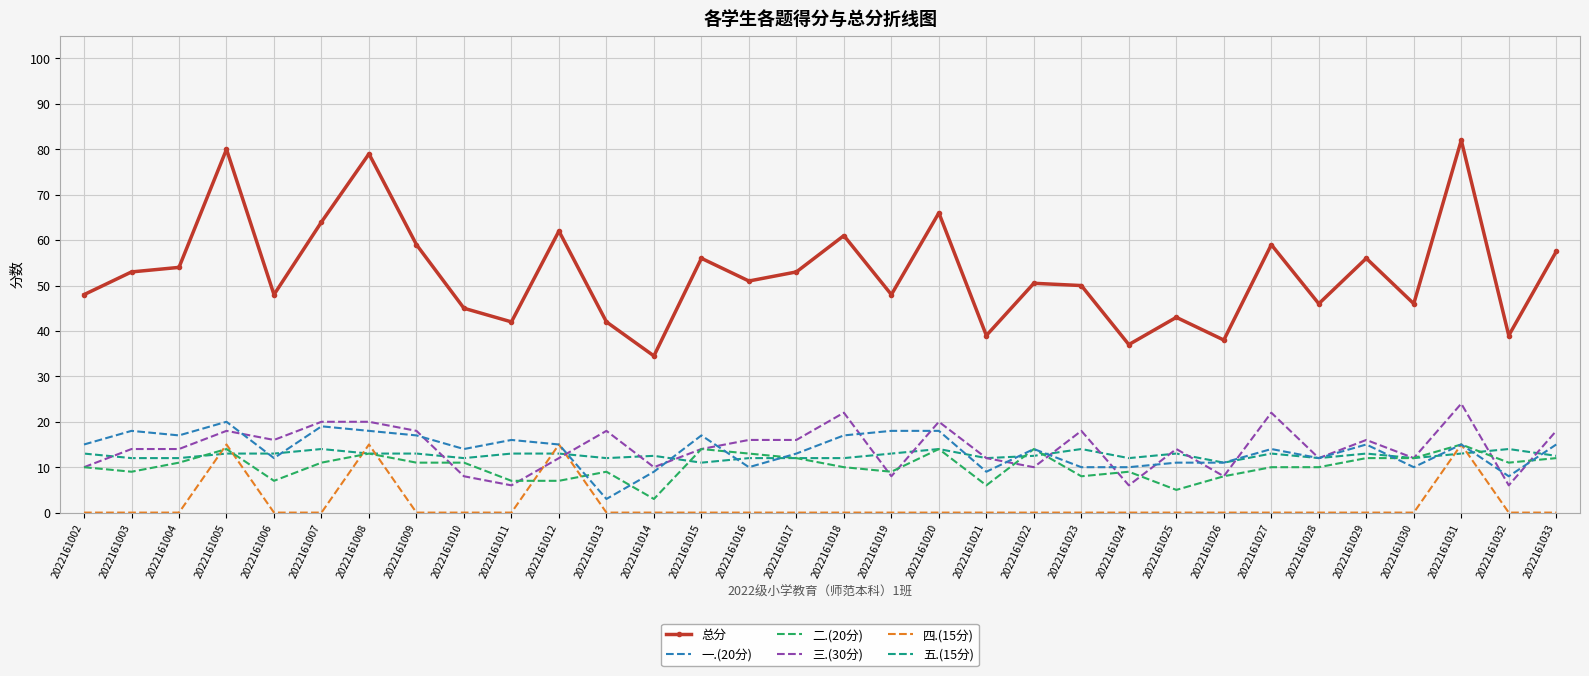

Reading left to right, extract all data points from this chart.

总分: 48.0	53.0	54.0	80.0	48.0	64.0	79.0	59.0	45.0	42.0	62.0	42.0	34.5	56.0	51.0	53.0	61.0	48.0	66.0	39.0	50.5	50.0	37.0	43.0	38.0	59.0	46.0	56.0	46.0	82.0	39.0	57.5
一.(20分): 15.0	18.0	17.0	20.0	12.0	19.0	18.0	17.0	14.0	16.0	15.0	3.0	9.0	17.0	10.0	13.0	17.0	18.0	18.0	9.0	14.0	10.0	10.0	11.0	11.0	14.0	12.0	15.0	10.0	15.0	8.0	15.0
二.(20分): 10.0	9.0	11.0	14.0	7.0	11.0	13.0	11.0	11.0	7.0	7.0	9.0	3.0	14.0	13.0	12.0	10.0	9.0	14.0	6.0	14.0	8.0	9.0	5.0	8.0	10.0	10.0	12.0	12.0	15.0	11.0	12.0
三.(30分): 10.0	14.0	14.0	18.0	16.0	20.0	20.0	18.0	8.0	6.0	12.0	18.0	10.0	14.0	16.0	16.0	22.0	8.0	20.0	12.0	10.0	18.0	6.0	14.0	8.0	22.0	12.0	16.0	12.0	24.0	6.0	18.0
四.(15分): 0.0	0.0	0.0	15.0	0.0	0.0	15.0	0.0	0.0	0.0	15.0	0.0	0.0	0.0	0.0	0.0	0.0	0.0	0.0	0.0	0.0	0.0	0.0	0.0	0.0	0.0	0.0	0.0	0.0	15.0	0.0	0.0
五.(15分): 13.0	12.0	12.0	13.0	13.0	14.0	13.0	13.0	12.0	13.0	13.0	12.0	12.5	11.0	12.0	12.0	12.0	13.0	14.0	12.0	12.5	14.0	12.0	13.0	11.0	13.0	12.0	13.0	12.0	13.0	14.0	12.5